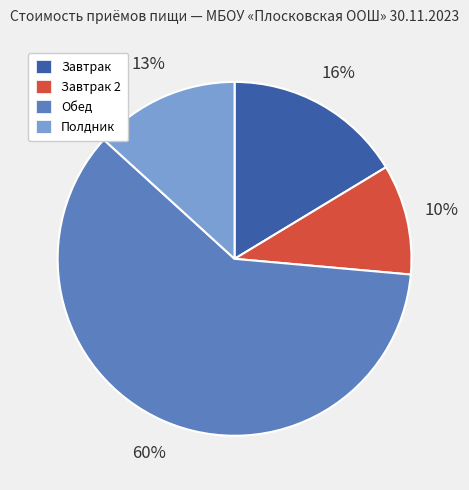

Do Завтрак and Обед together represent more than half of the pie?

Yes